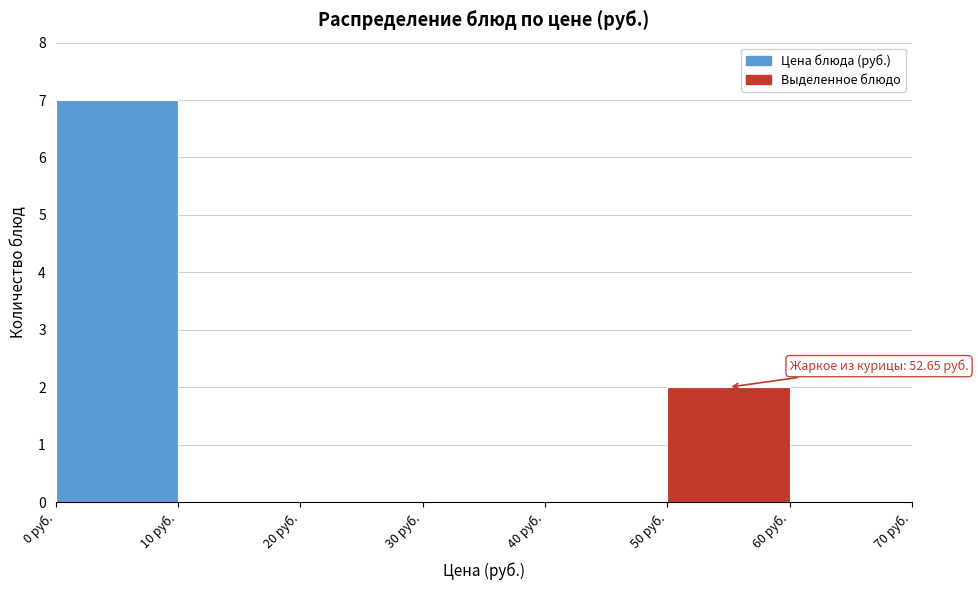

Which range on the x-axis has the tallest bar?

0 to 10